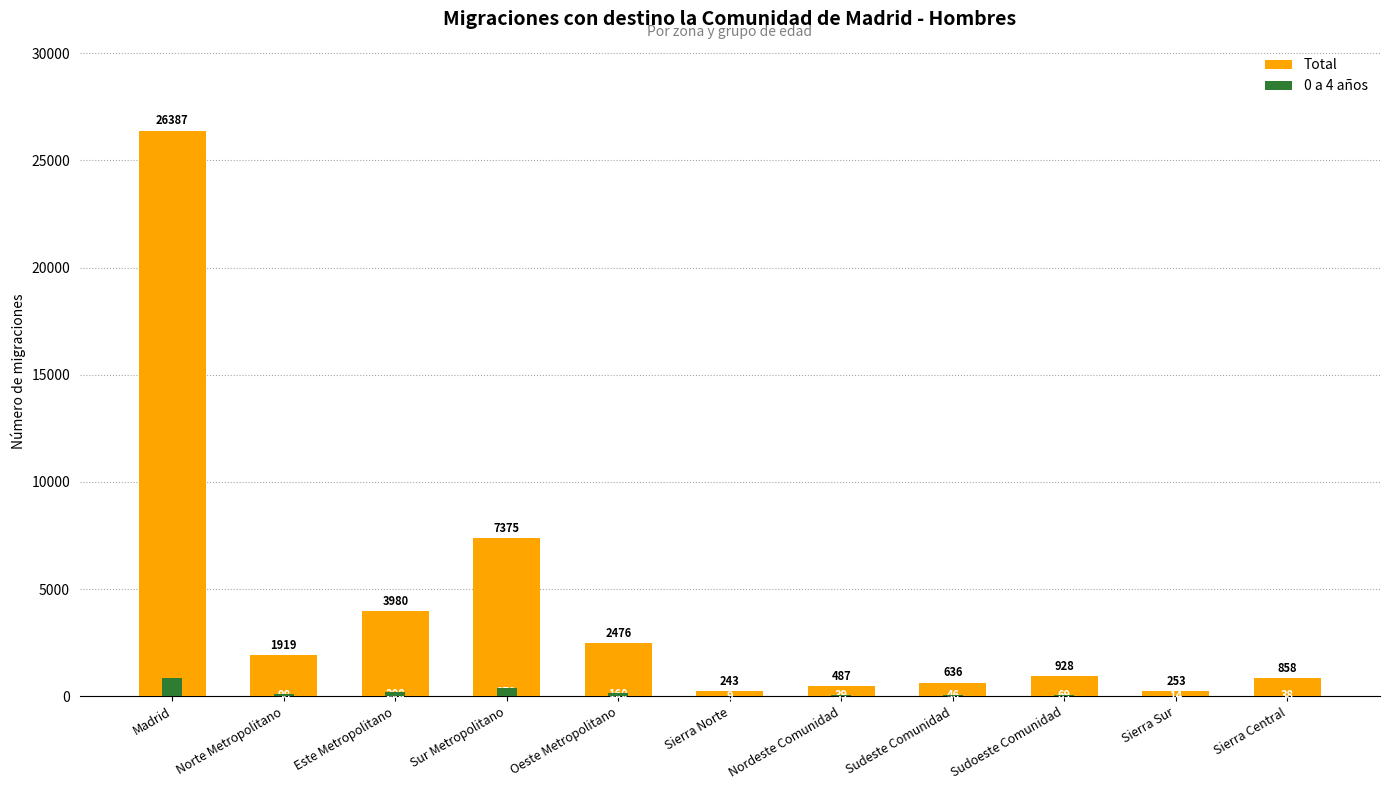

What is the label of the 11th bar from the left?

Sierra Central